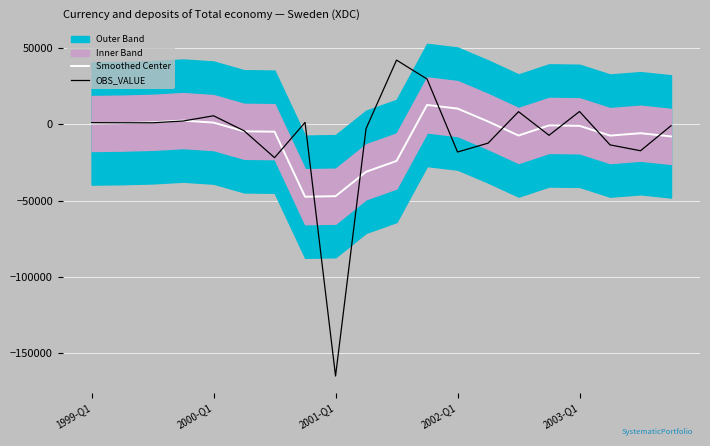

What is the maximum value for OBS_VALUE?

42058.0